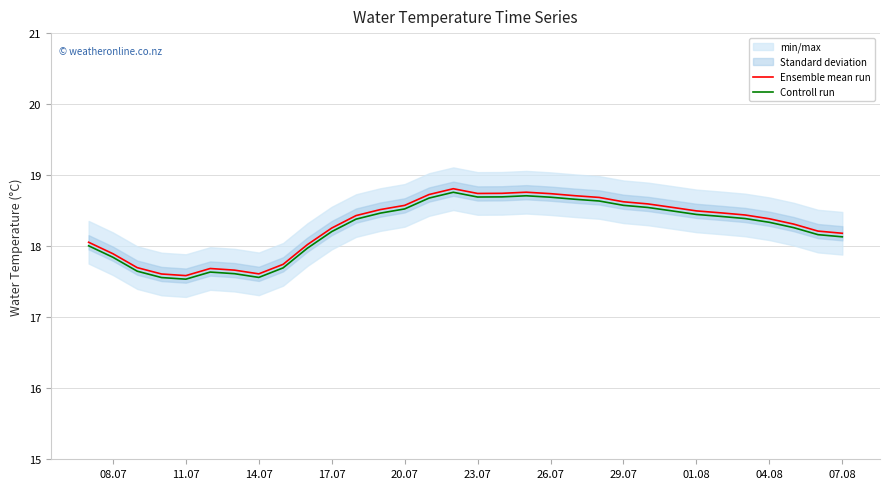

What is the minimum value shown in the chart?

17.5